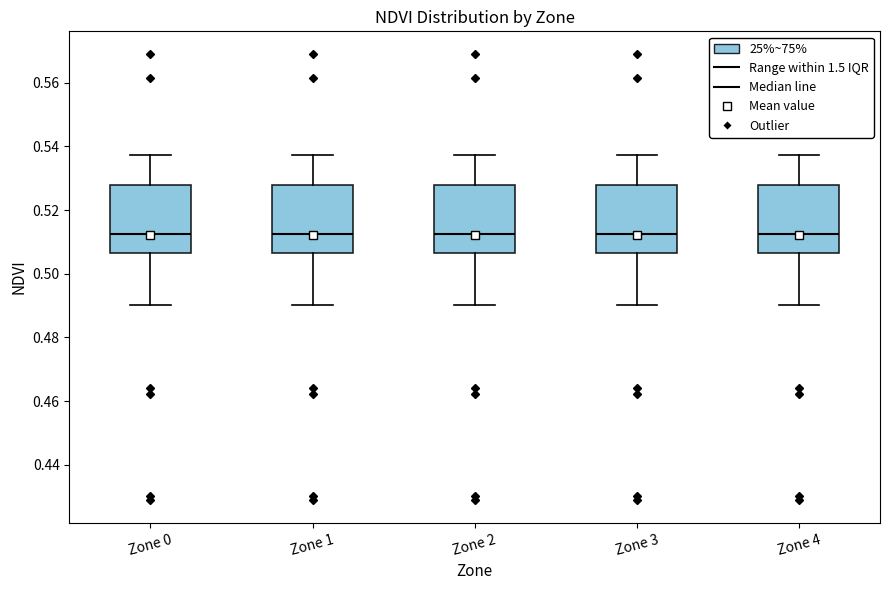

Where does the median line of the box for Zone 4 sit on the y-axis? The values are not printed on the chart, so give them approximately, as read against the axis.

0.512